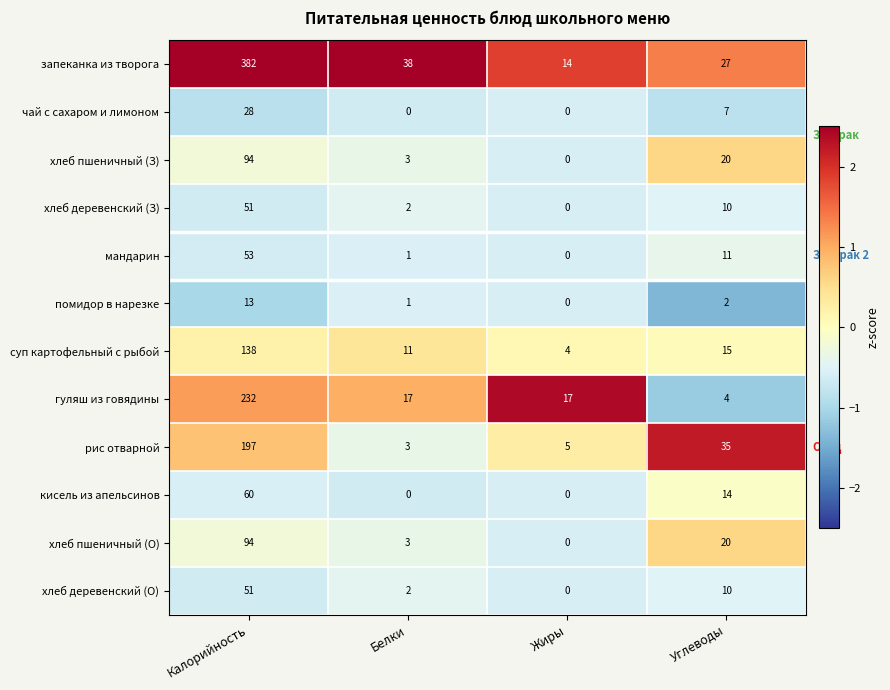

Where is помидор в нарезке nearest to the value 6?

Углеводы